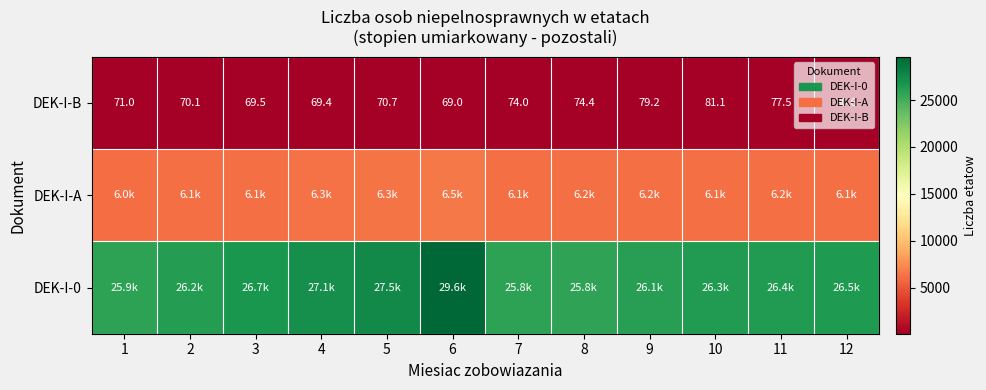

What is the spread (max minus min) of values at 3?

26607.4